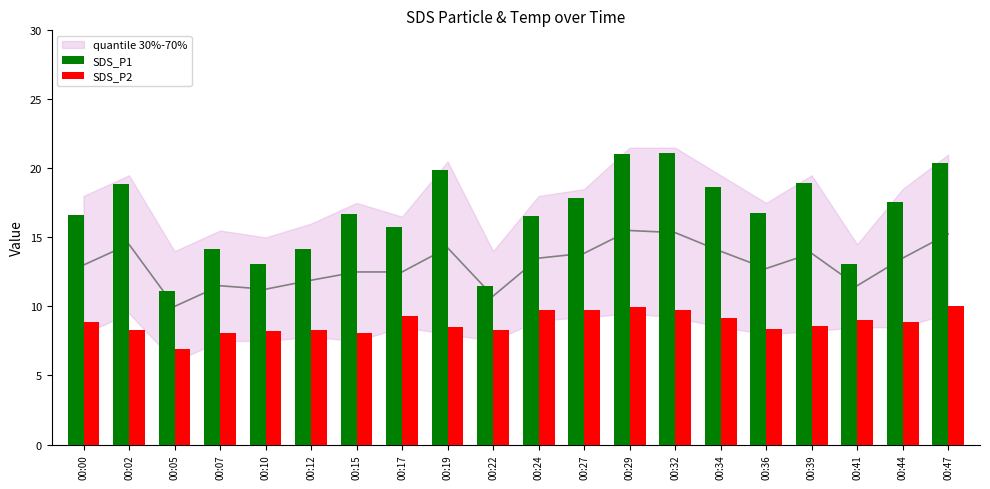

What is the minimum value for SDS_P2?

6.9